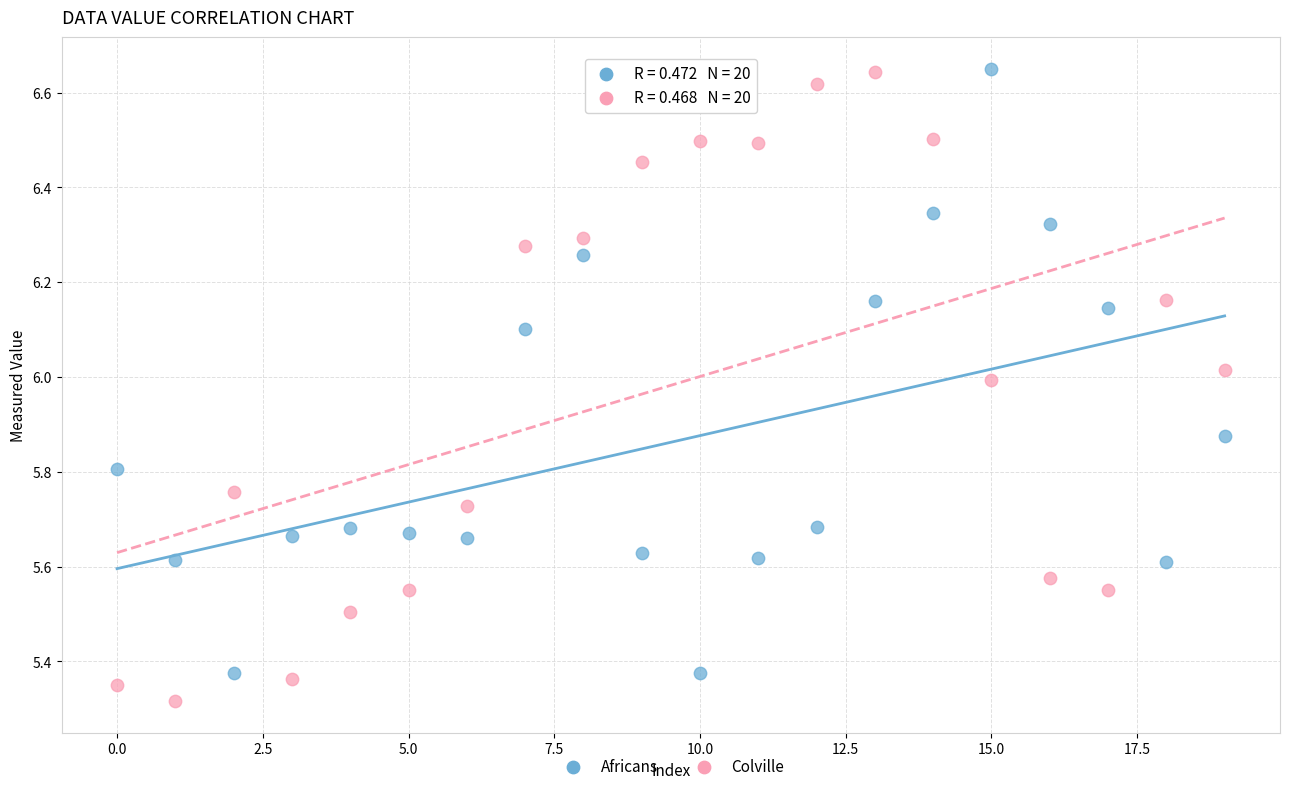

Which series contains the lowest Y value?

Colville